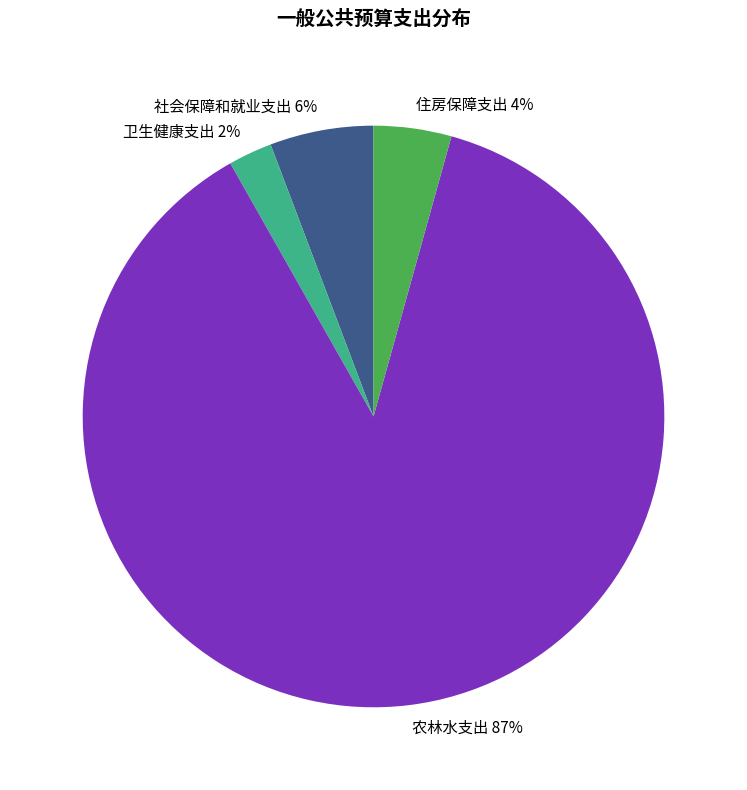

What is the smallest slice in the pie chart?

卫生健康支出